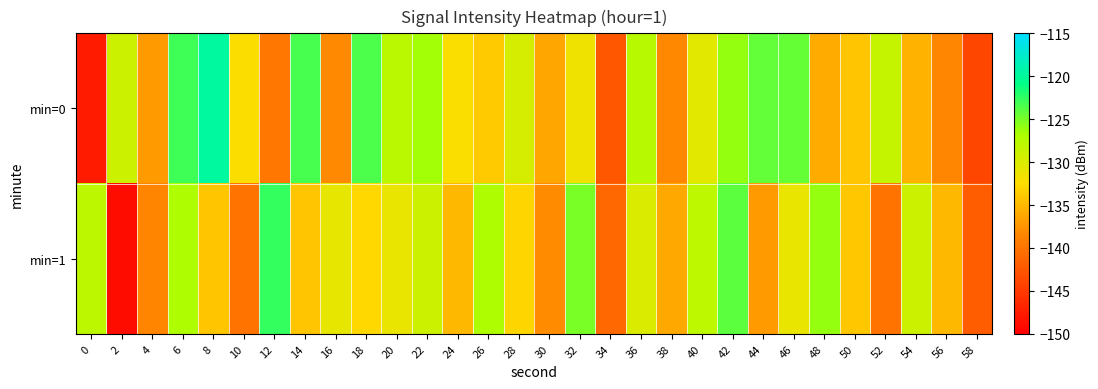

Rank the series at 38 from lowest to highest value.

min=0, min=1